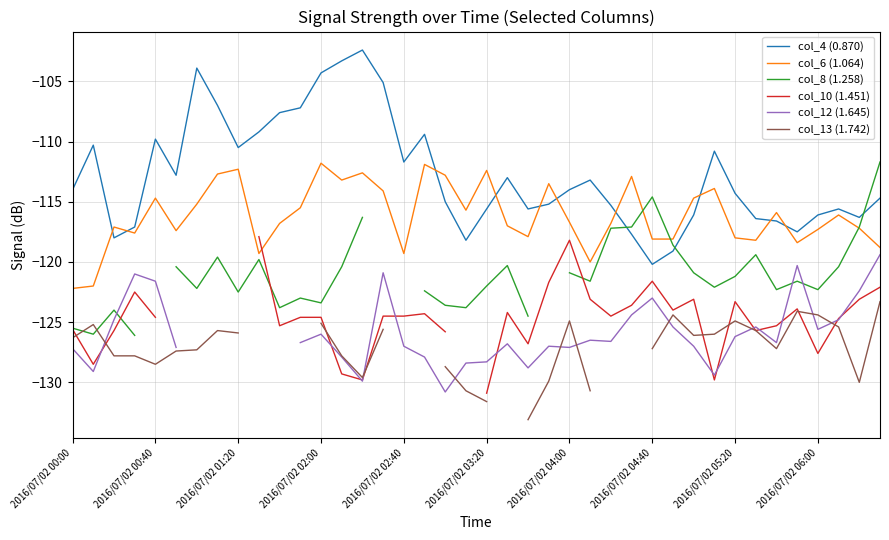

The col_4 (0.870) series shows -203.3 at 2016/07/02 05:20. True or false?

False